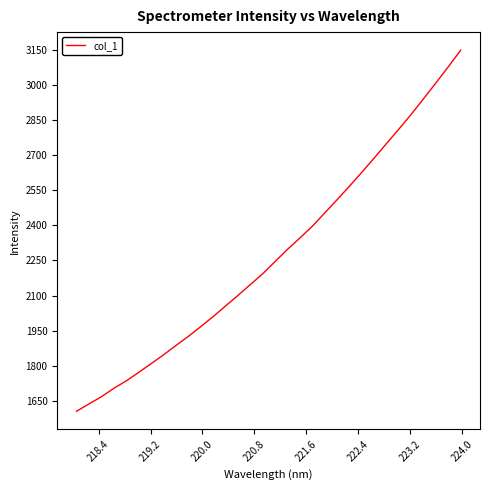

What is the greatest value displayed?

3147.4